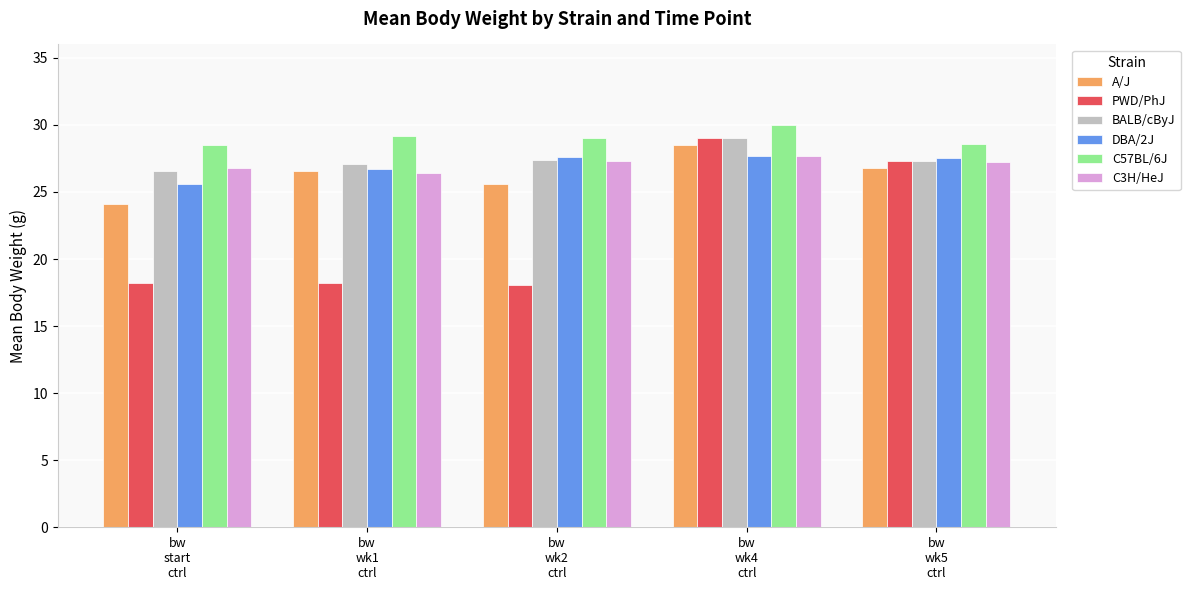

Which series has the widest spread of values?

PWD/PhJ